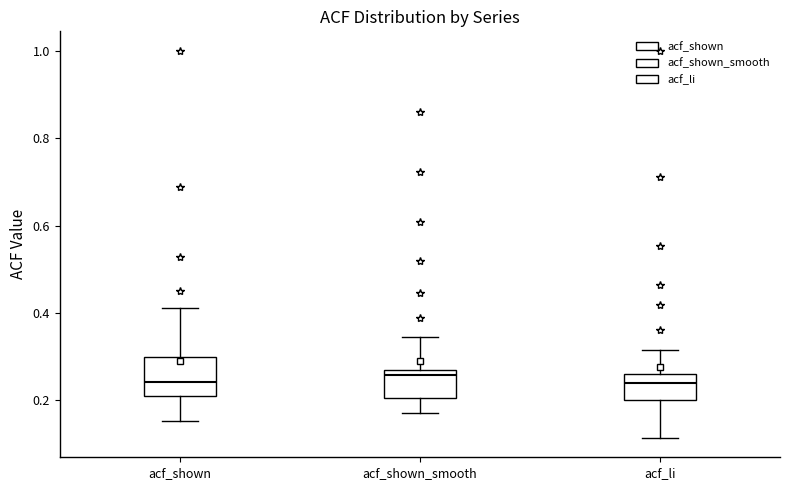

Where does the lower whisker of the box for acf_shown end on the y-axis? The values are not printed on the chart, so give them approximately, as read against the axis.

0.16